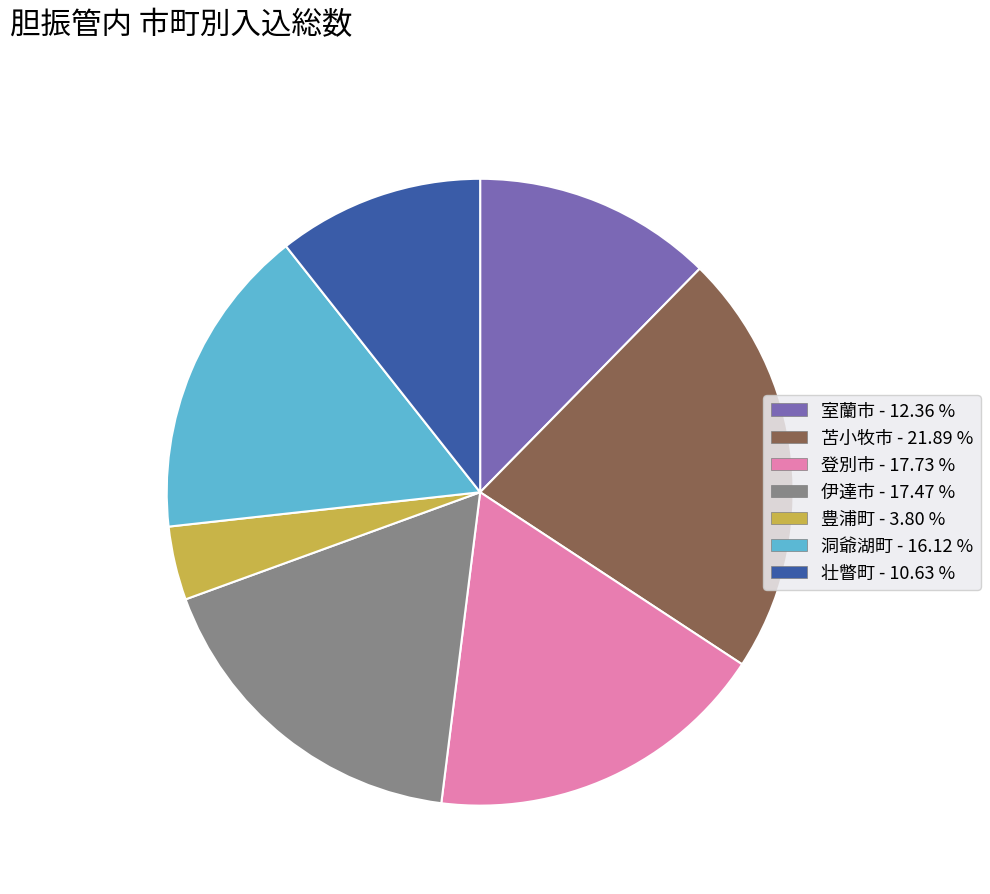

Do 洞爺湖町 - 16.12 % and 苫小牧市 - 21.89 % together represent more than half of the pie?

No